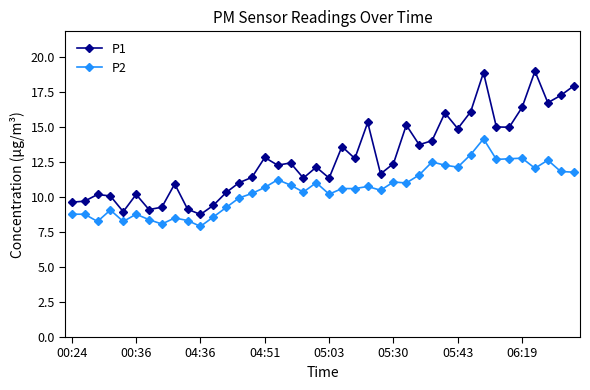

What is the value of the P2 point at the 39th from the left?

11.8